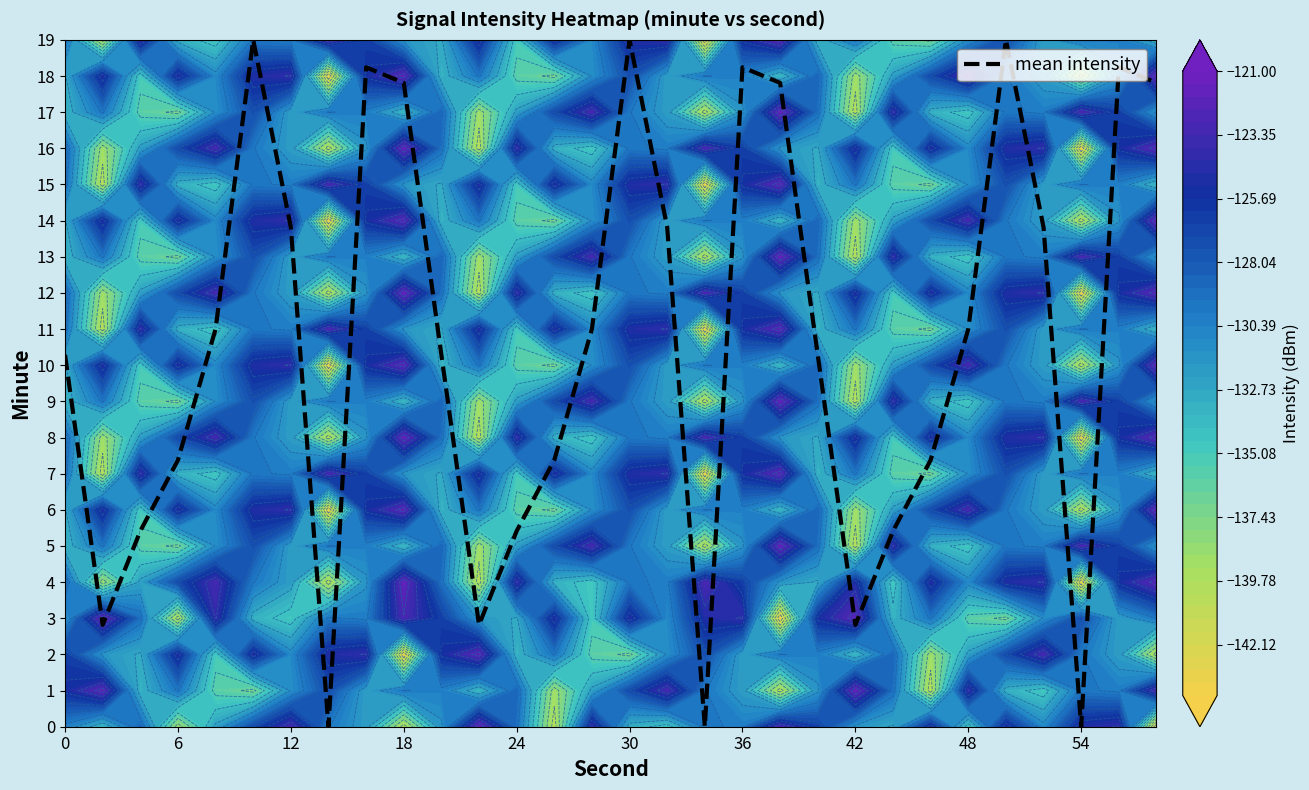

The value of mean intensity at 42 is 0.8. True or false?

False